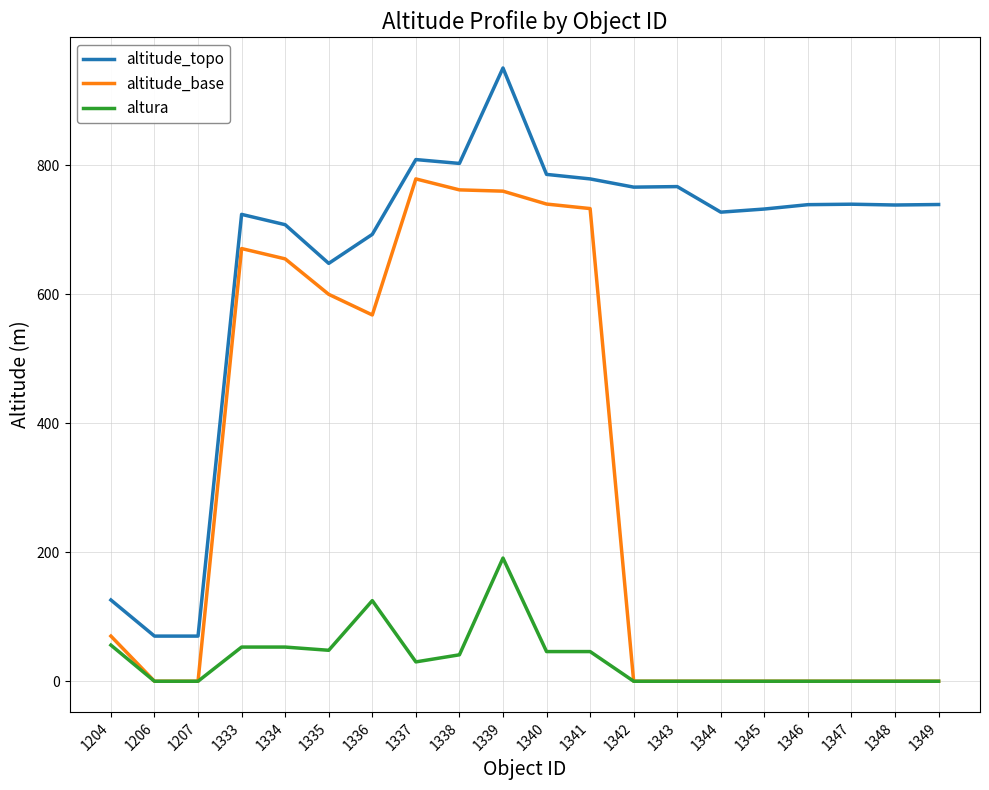

What are all the series names shown in the legend?

altitude_topo, altitude_base, altura